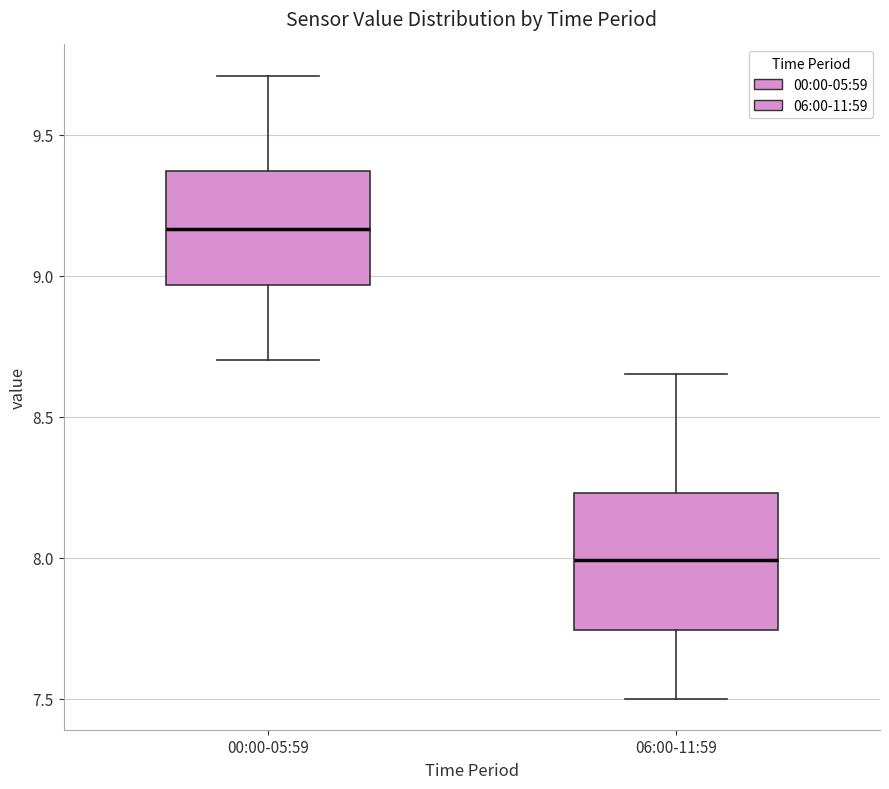

Reading left to right, read every box against the y-axis: the position of its median line, the range the box covers, and the ends of its whiskers. The values are not printed on the chart, so give them approximately, as read against the axis.

00:00-05:59: median 9.15, box 8.95 to 9.35, whiskers 8.70 to 9.70
06:00-11:59: median 8.00, box 7.75 to 8.25, whiskers 7.50 to 8.65